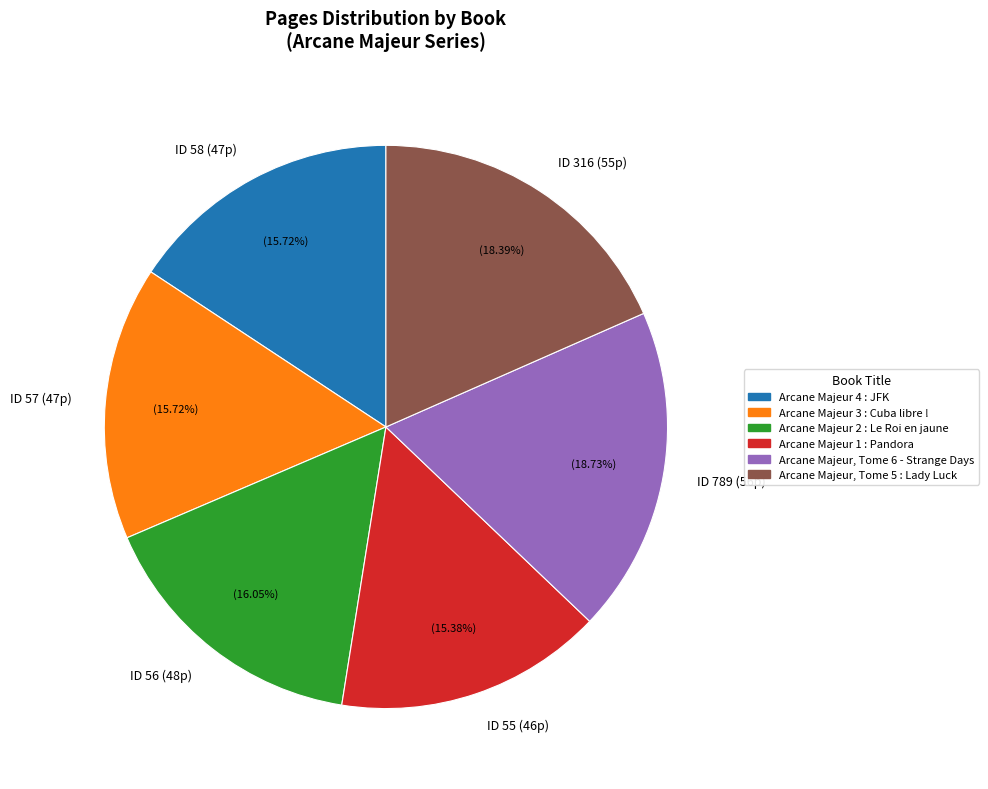

Is there any slice that represents more than half of the pie?

No